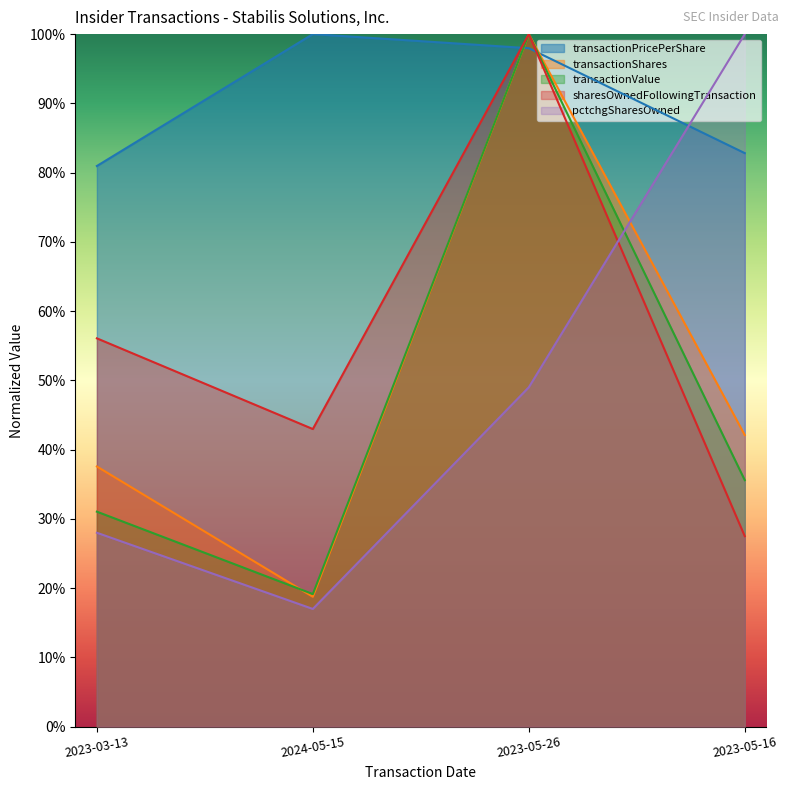

Is the value of pctchgSharesOwned at 2023-05-16 greater than the value of sharesOwnedFollowingTransaction at 2024-05-15?

Yes